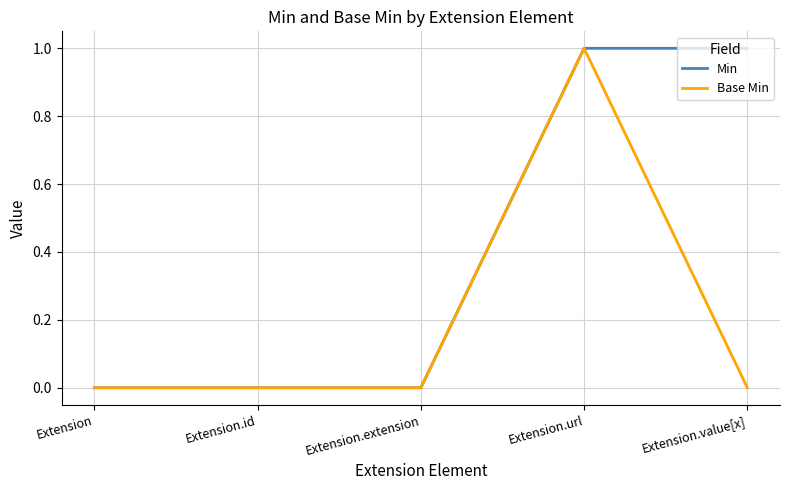

Is the value of Min at Extension.url greater than the value of Base Min at Extension.extension?

Yes